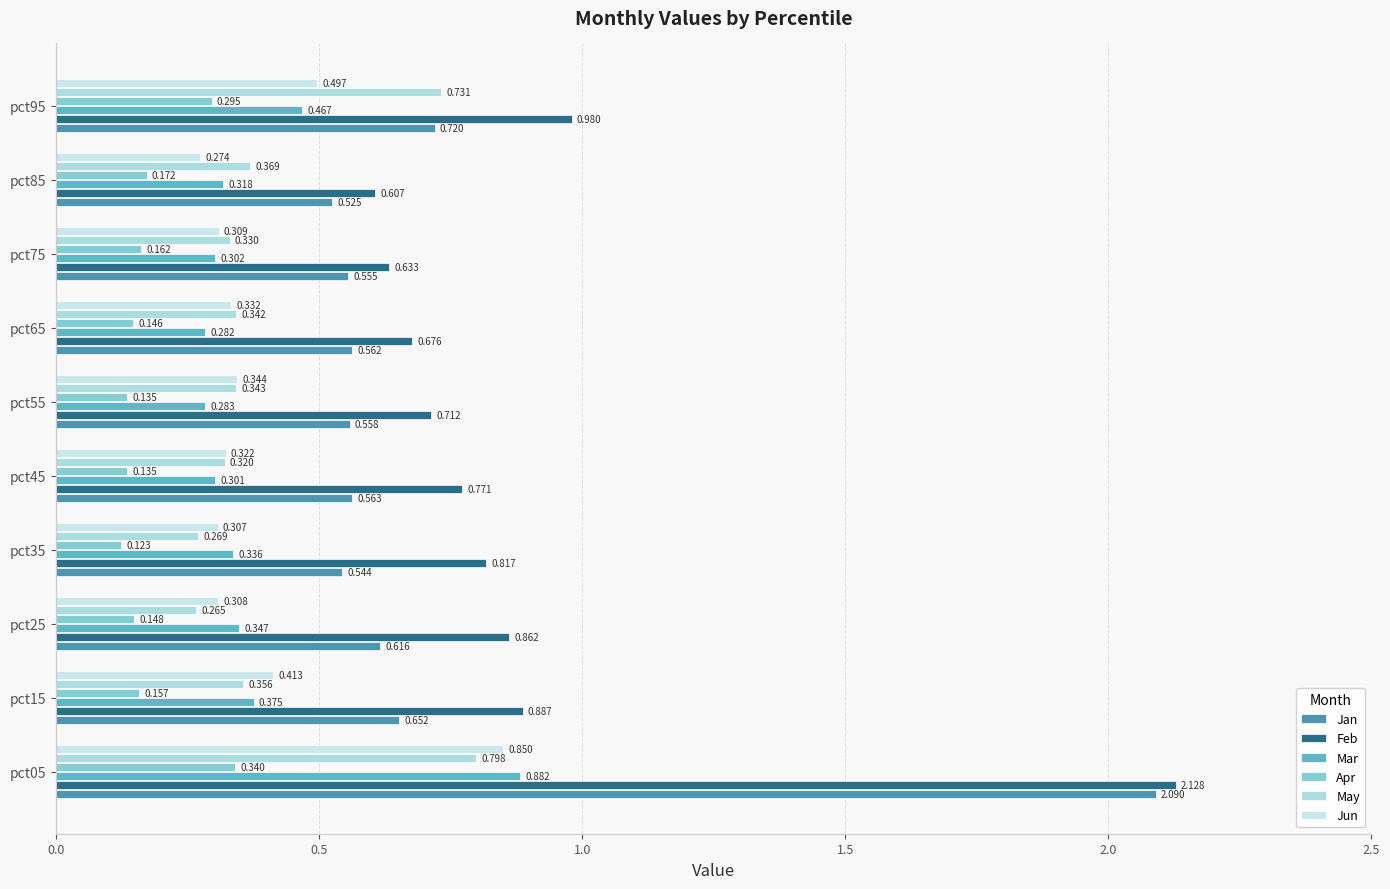

Count the number of categories in the chart.

10